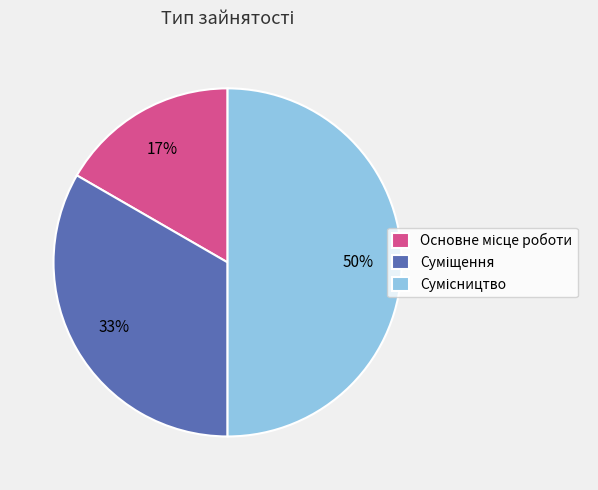

To the nearest percent, what is the average slice percentage?

33%